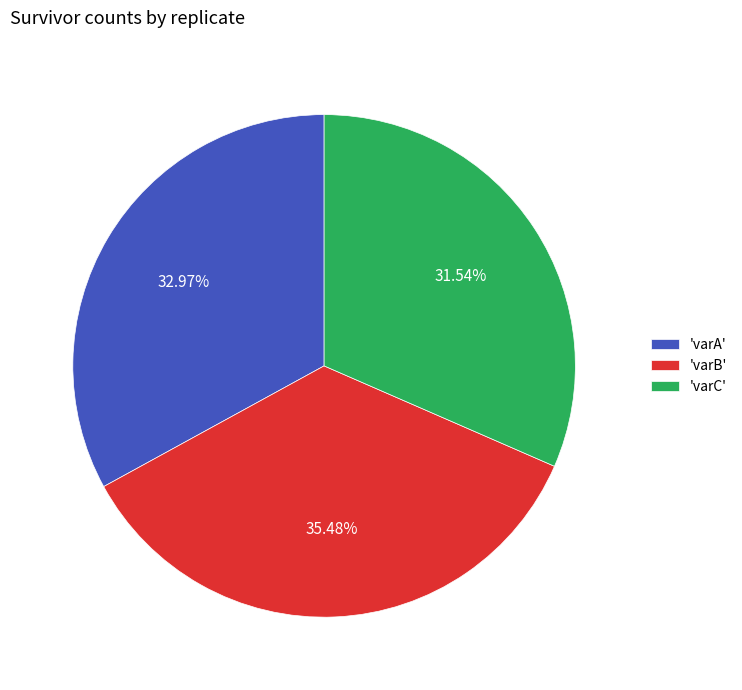

Approximately how many times larger is the value at 'varC' compared to 'varB'?

0.9